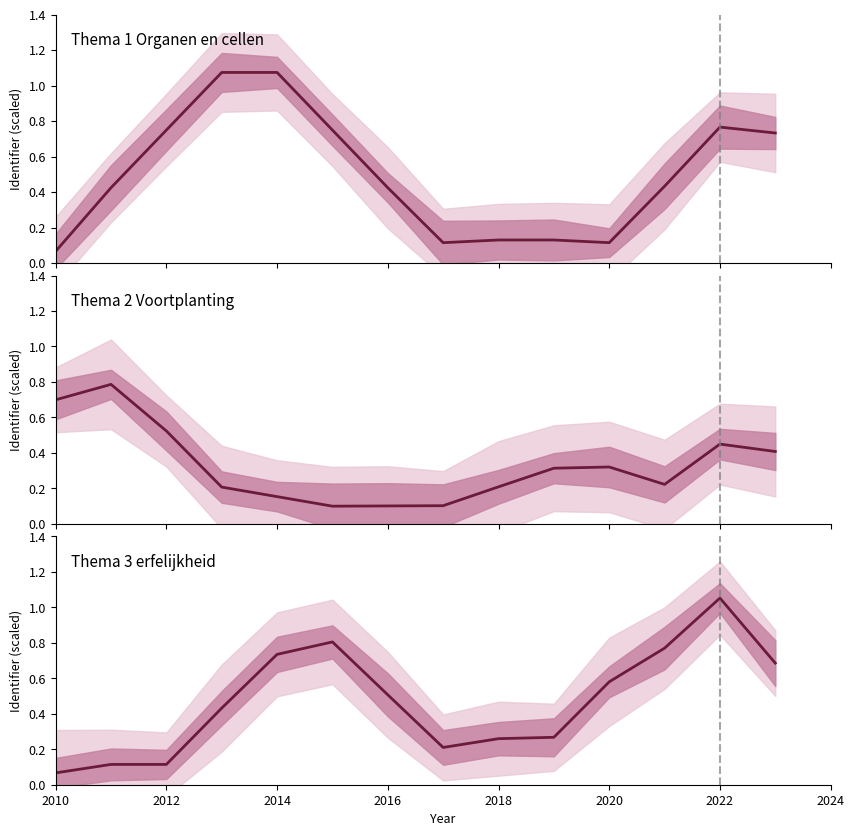

What is the difference between the maximum and minimum values in the Thema 2 Voortplanting series?

0.7